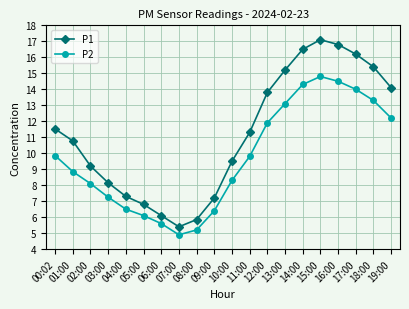

True or false: P2 has a value of 15.0 at 01:00.

False